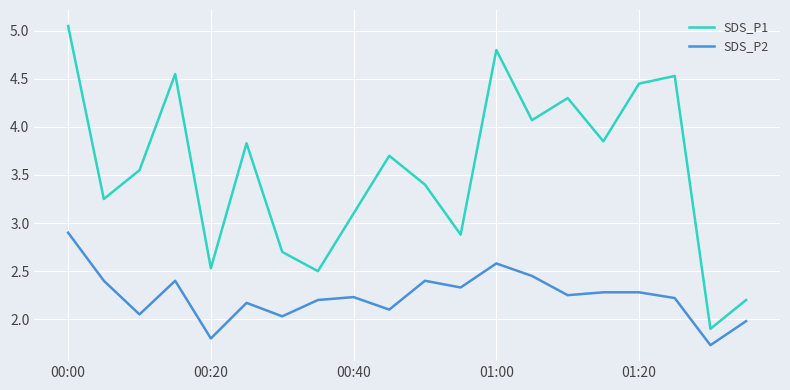

Which series has the widest spread of values?

SDS_P1